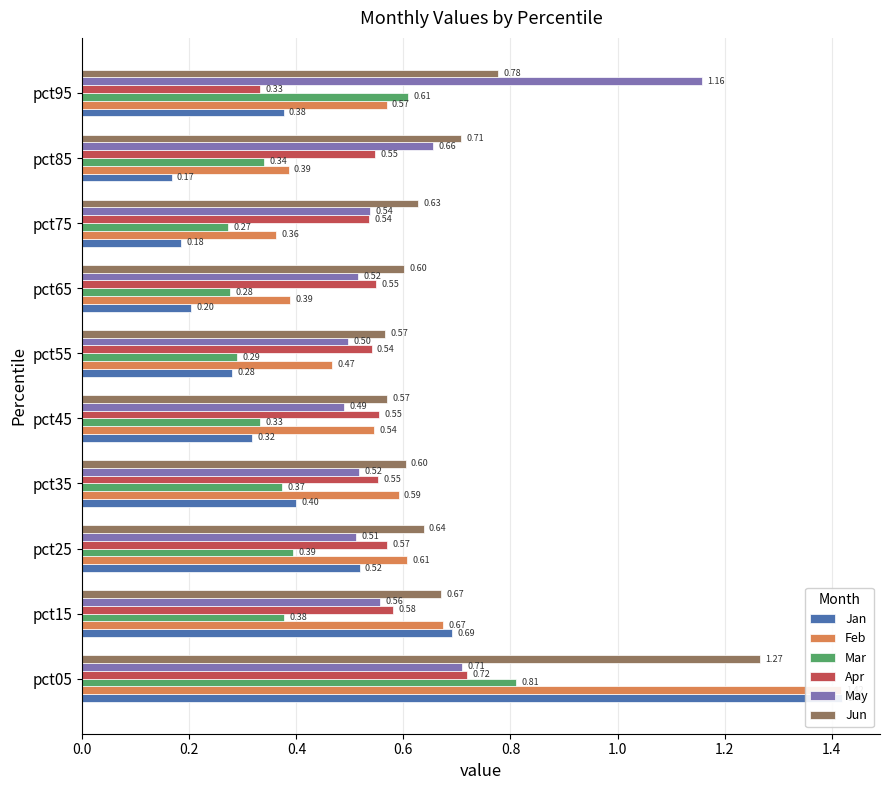

Reading left to right, list all the values displayed in this chart.

Jan: 1.4	0.7	0.5	0.4	0.3	0.3	0.2	0.2	0.2	0.4
Feb: 1.4	0.7	0.6	0.6	0.5	0.5	0.4	0.4	0.4	0.6
Mar: 0.8	0.4	0.4	0.4	0.3	0.3	0.3	0.3	0.3	0.6
Apr: 0.7	0.6	0.6	0.6	0.6	0.5	0.5	0.5	0.5	0.3
May: 0.7	0.6	0.5	0.5	0.5	0.5	0.5	0.5	0.7	1.2
Jun: 1.3	0.7	0.6	0.6	0.6	0.6	0.6	0.6	0.7	0.8